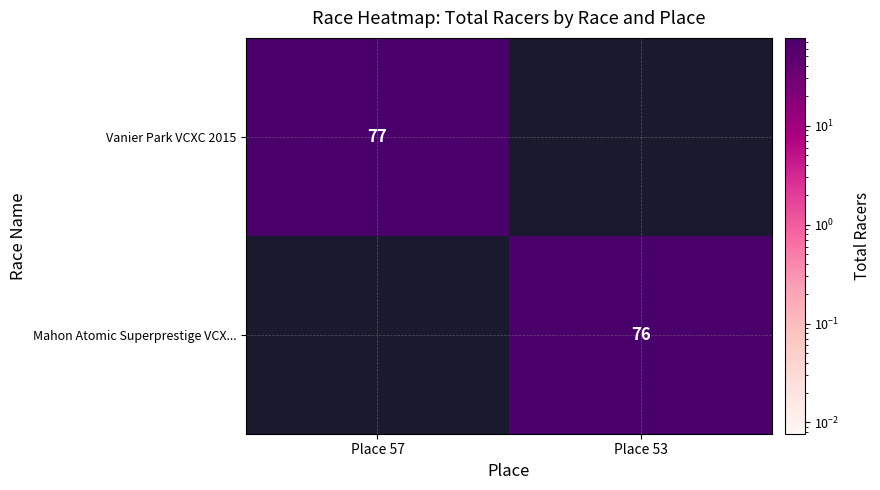

The Vanier Park VCXC 2015 series shows 0 at Place 53. True or false?

True